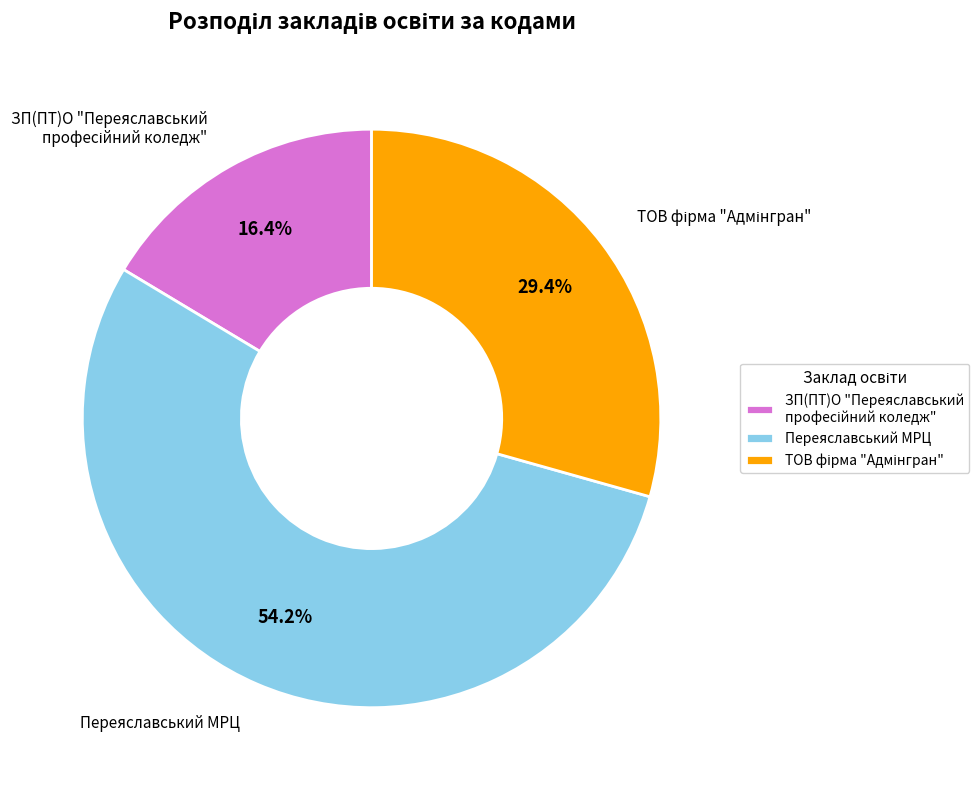

Which slice is the largest?

Переяславський МРЦ